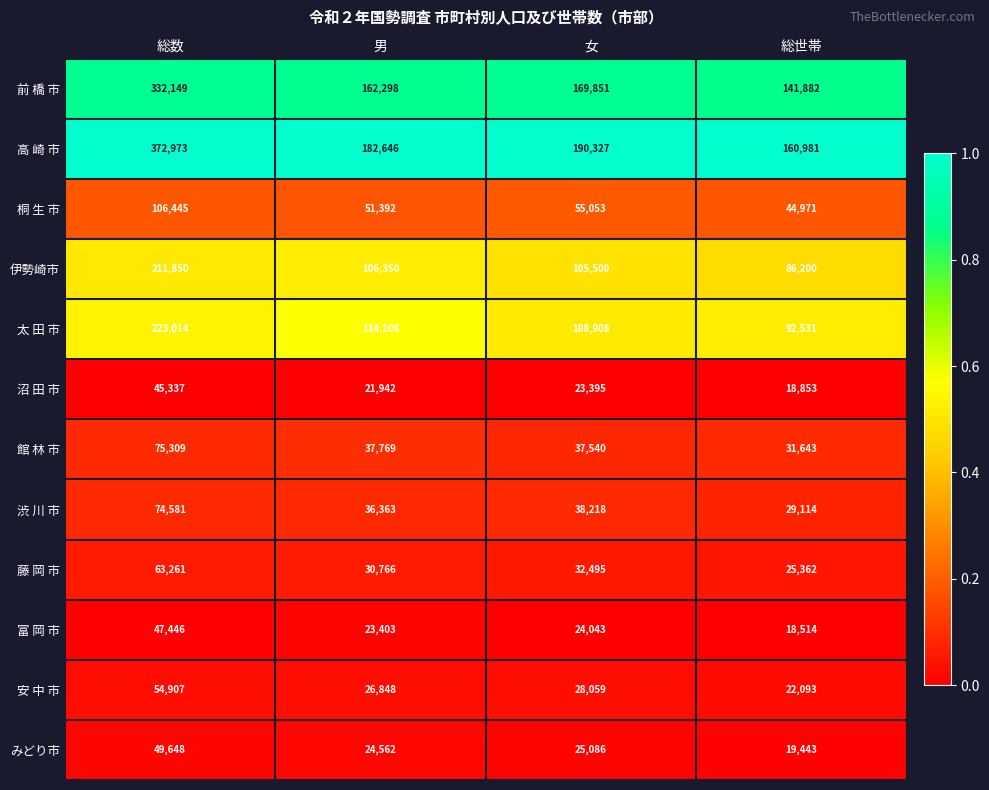

What is the maximum value shown in the chart?

372973